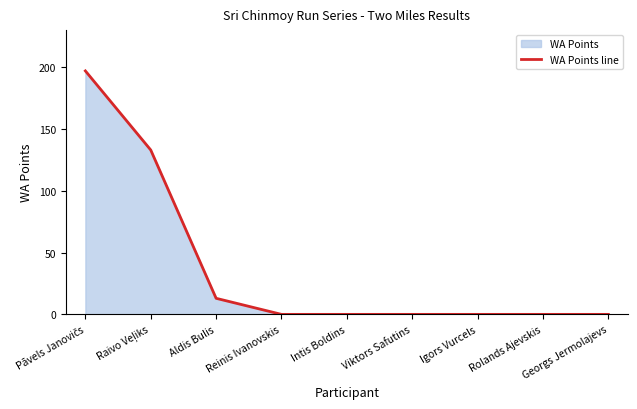

What is the difference between the maximum and minimum values?

197